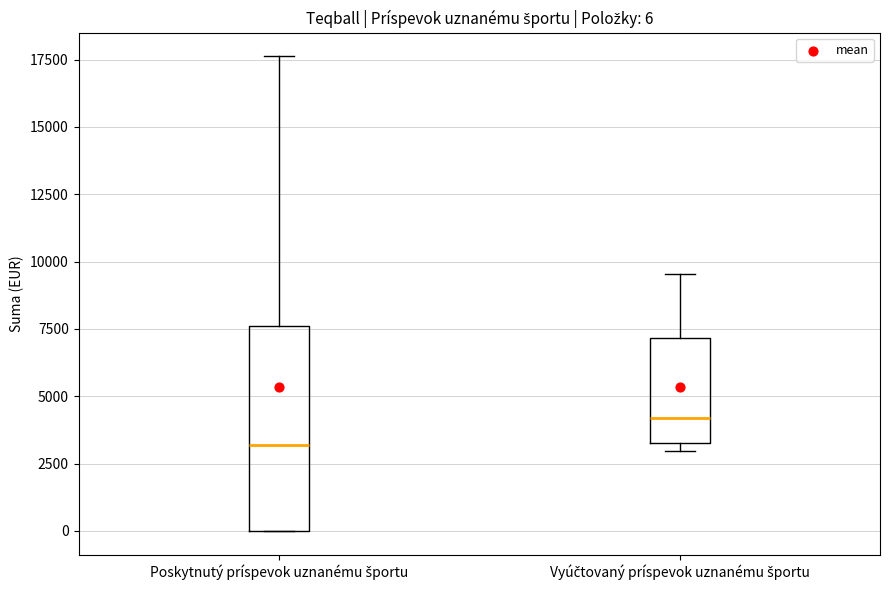

Which box has the lowest median line?

Poskytnutý príspevok uznanému športu